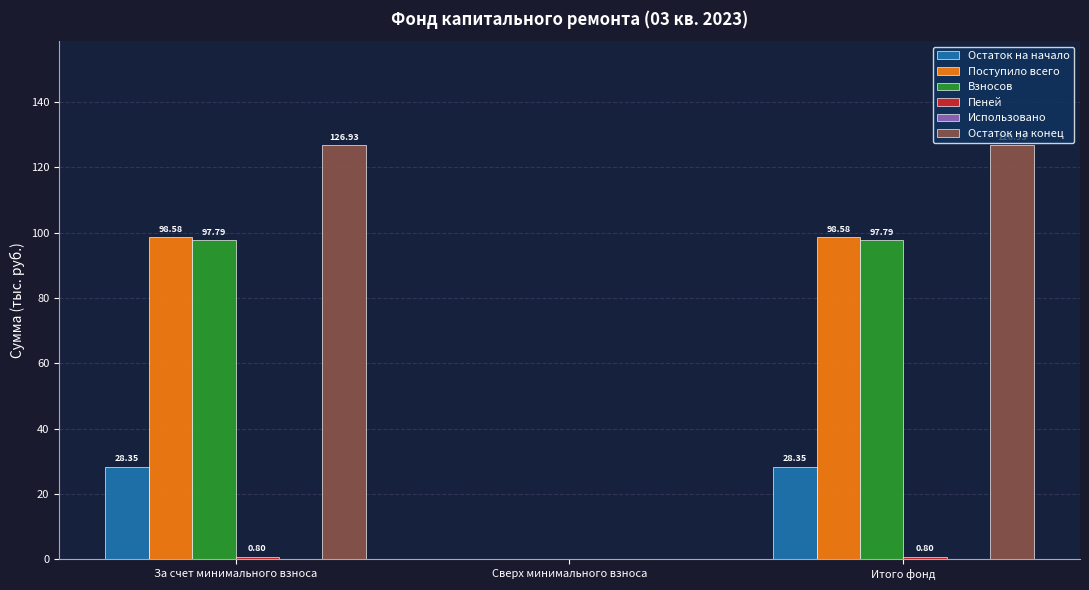

Which series has the largest total across all categories?

Остаток на конец